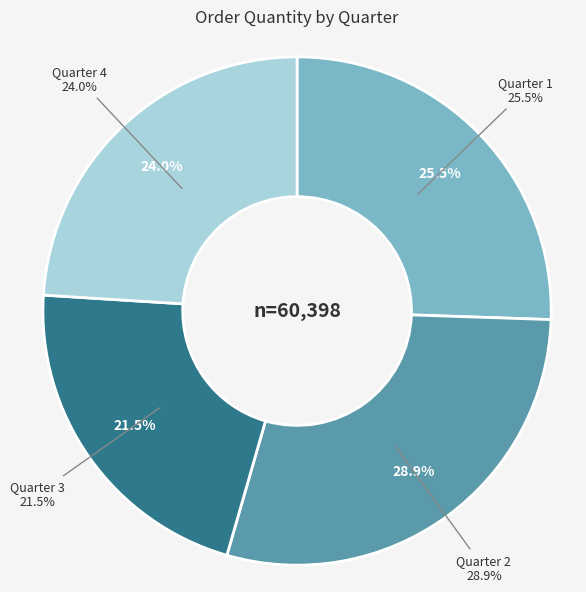

Is it true that 4 is 24% of the pie?

True